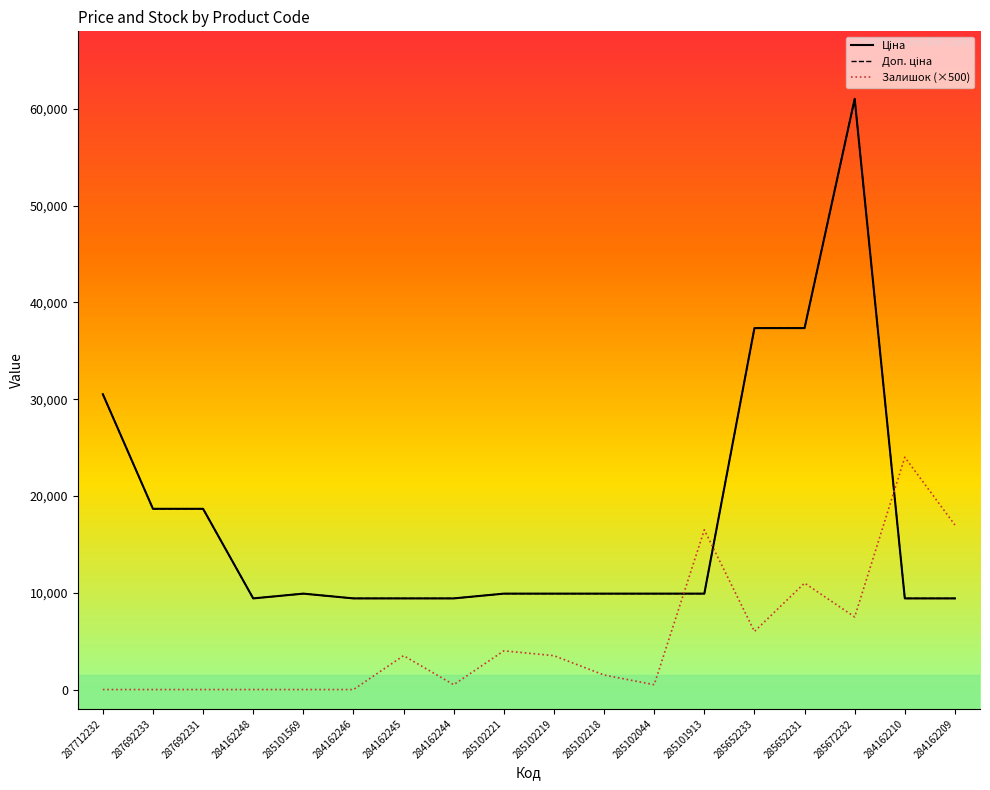

Is this an area chart (filled region under the line)?

No